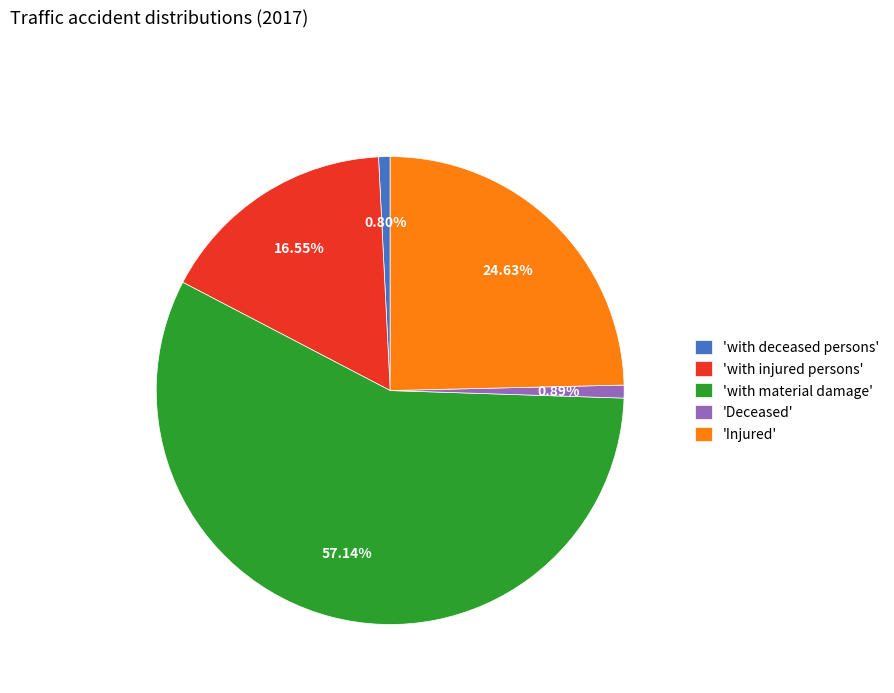

Combined, do 'Injured' and 'Deceased' account for over 50%?

No